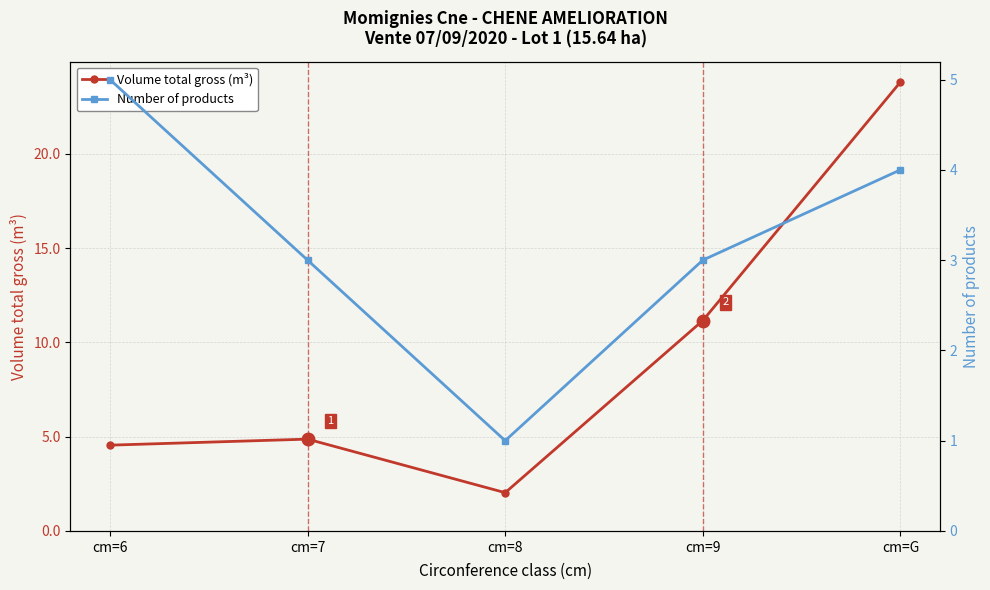

How many lines are shown in the chart?

2